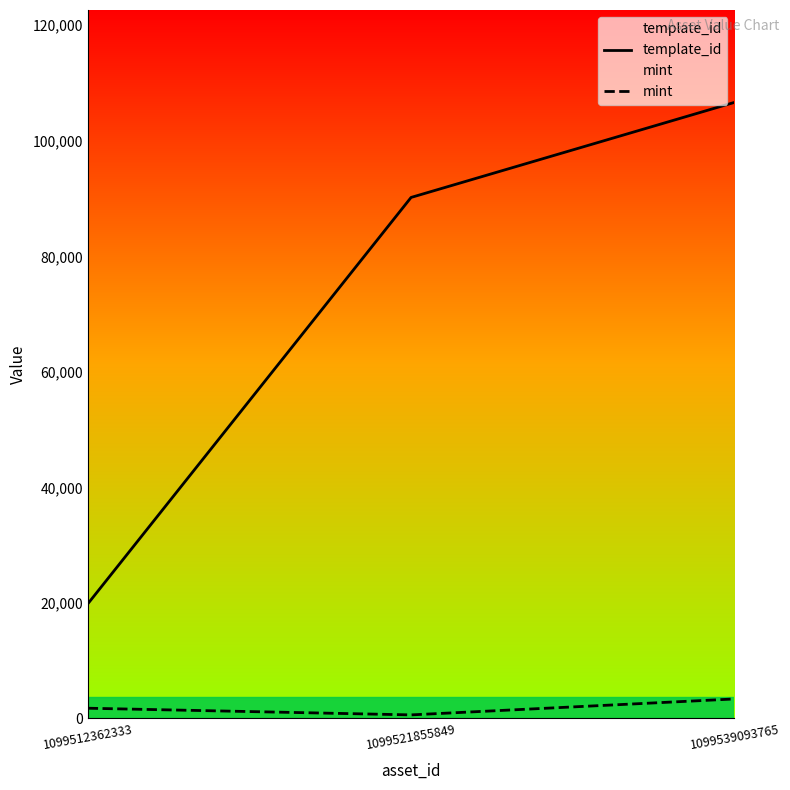

What is the average value of the mint series?

1923